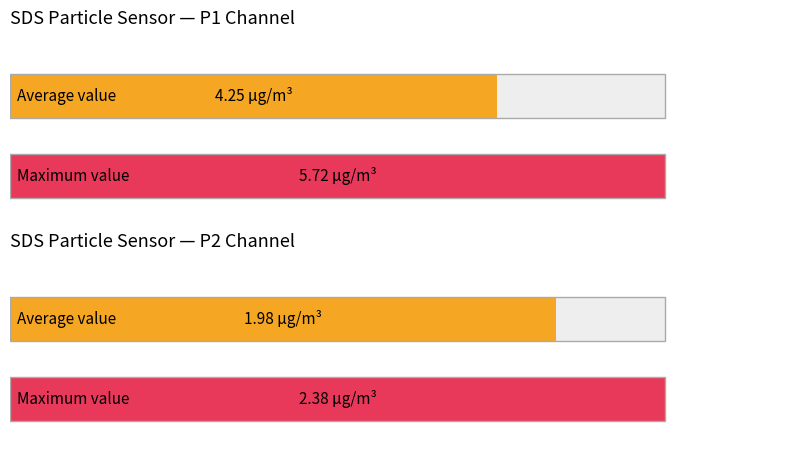

Does the chart contain any negative values?

No